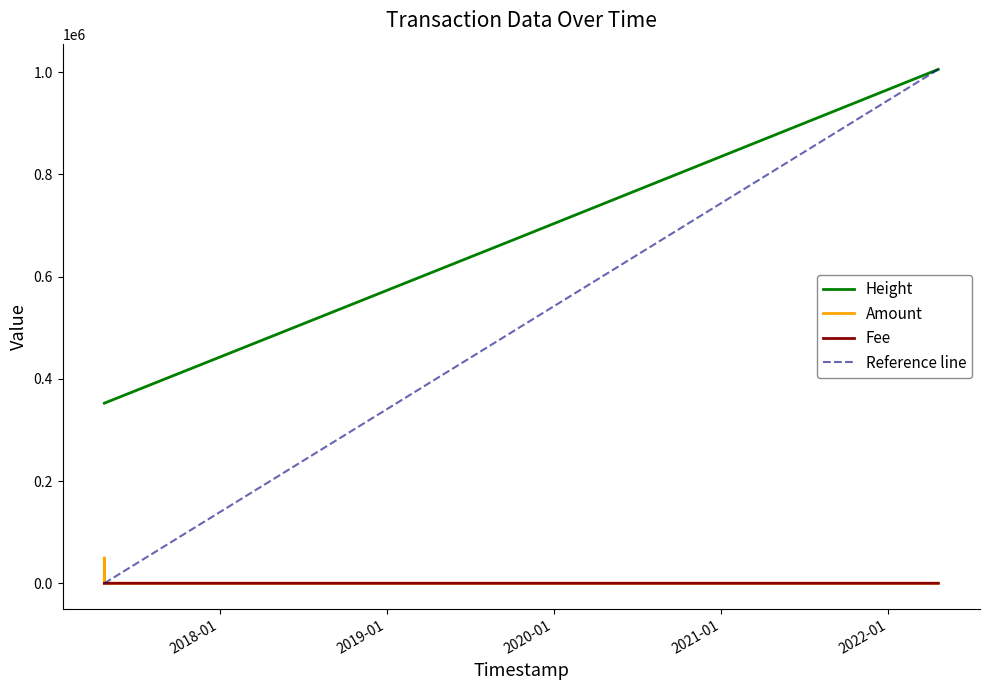

Reading right to left, list all the values displayed in this chart.

Height: 1005561.0	671802.0	508064.0	474917.0	360300.0	352422.0	352418.0	352410.0
Amount: 0.0	0.0	0.0	0.0	0.0	0.0	49899.6	2.0
Fee: 0.1	0.3	1.0	1.0	1.0	1.0	1.0	1.0